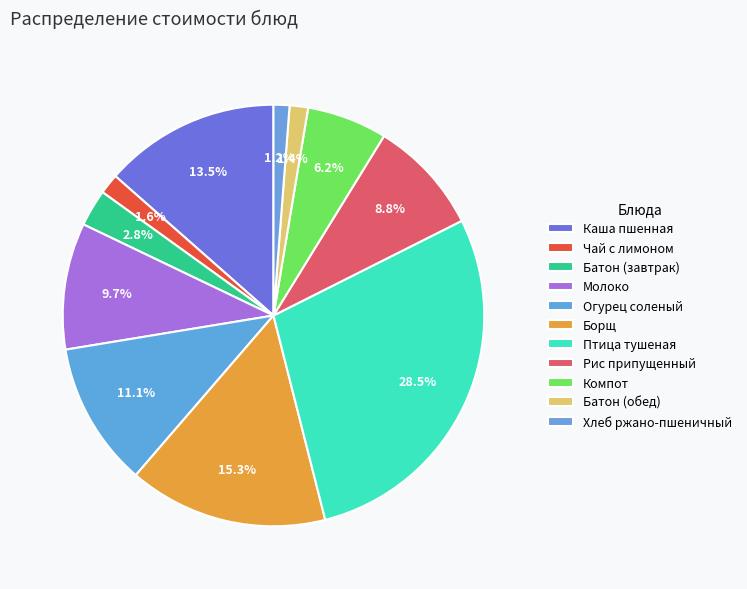

Count the number of slices in the pie.

11